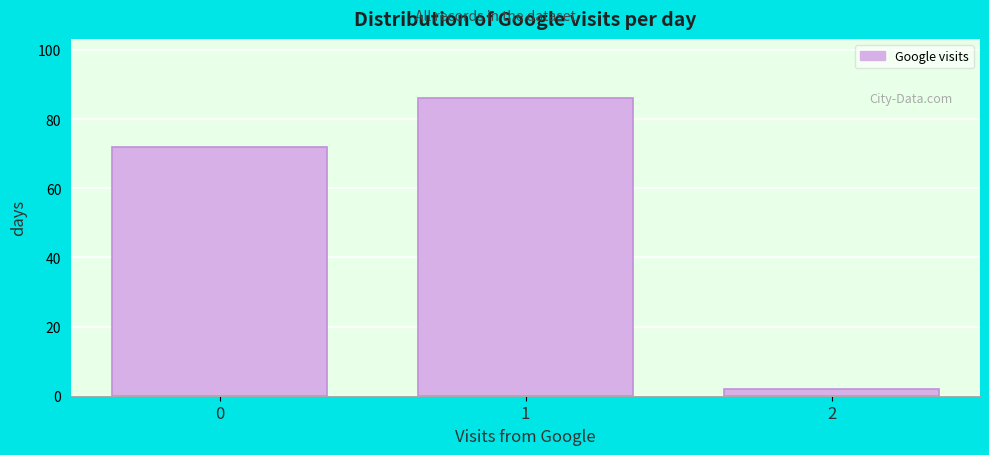

Reading right to left, extract all data points from this chart.

2	86	72